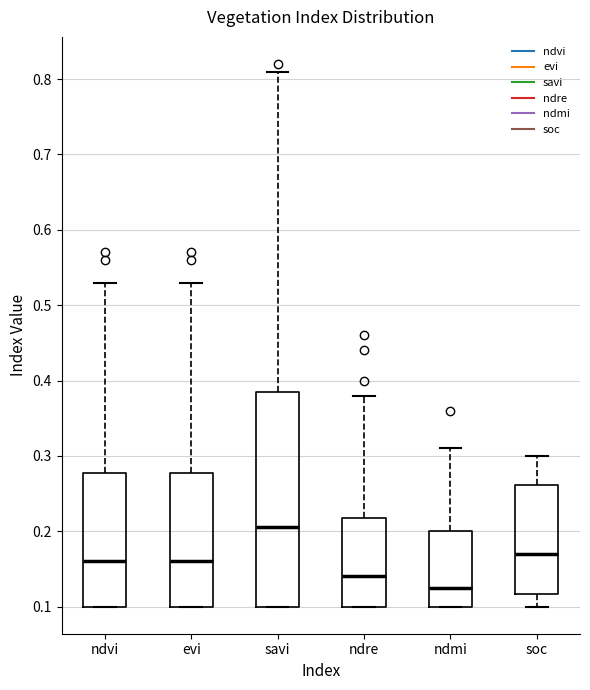

Which box's median line is the lowest?

ndmi